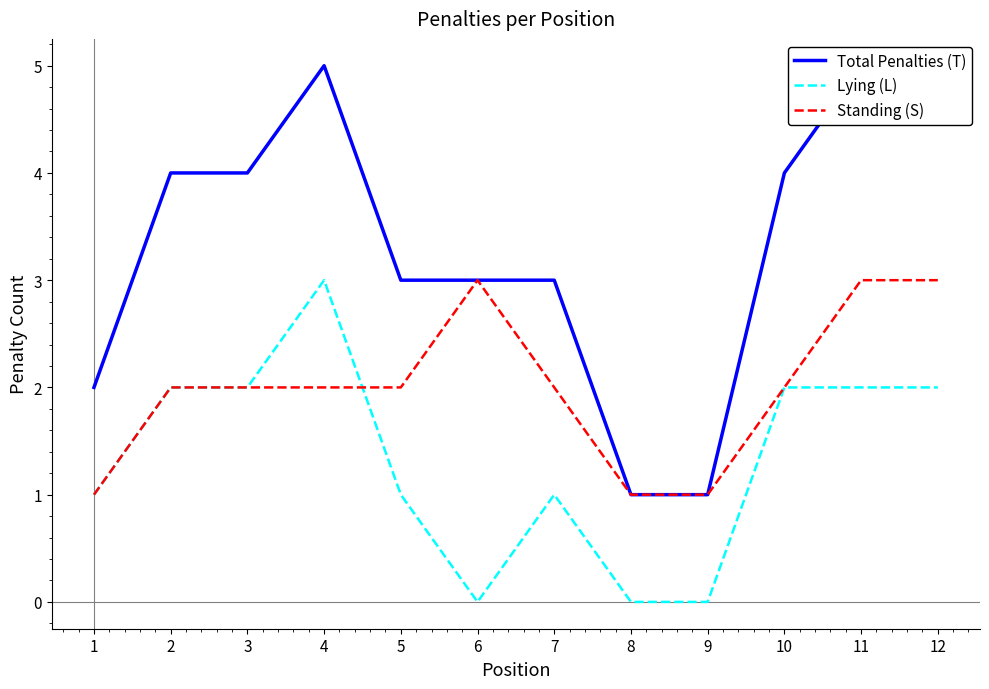

At 5, list the series in order from largest to smallest.

Total Penalties (T), Standing (S), Lying (L)